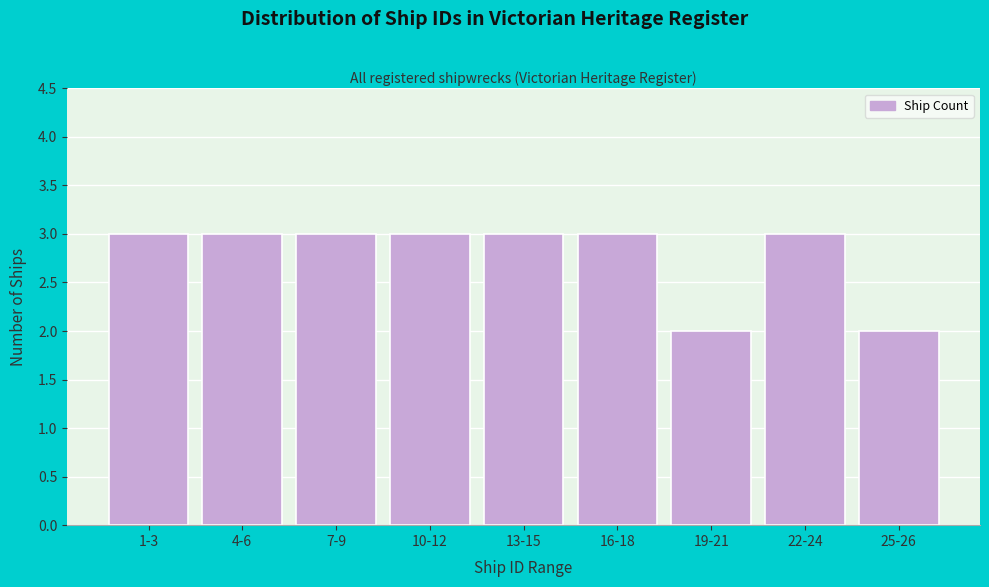

Reading left to right, transcribe all the data shown in this chart.

1-3=3	4-6=3	7-9=3	10-12=3	13-15=3	16-18=3	19-21=2	22-24=3	25-26=2